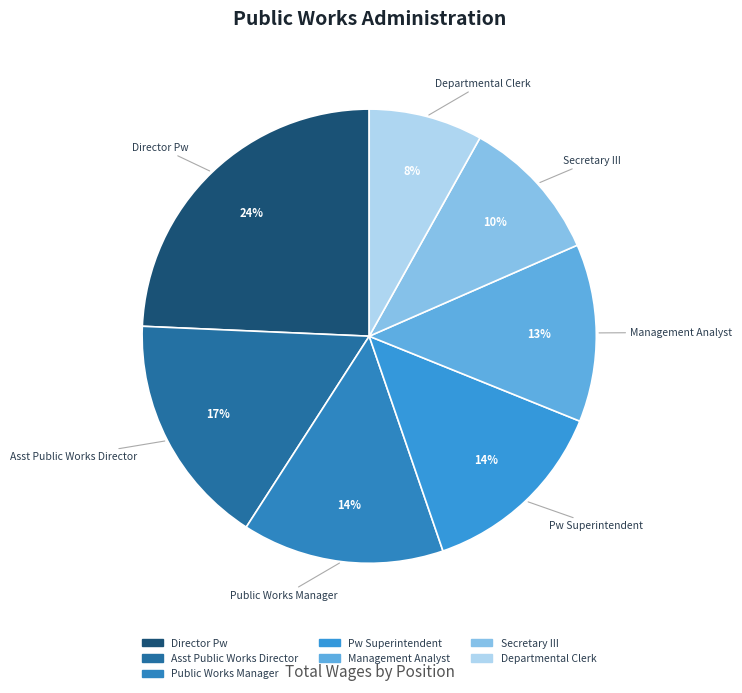

Does Management Analyst account for over 50% of the chart?

No